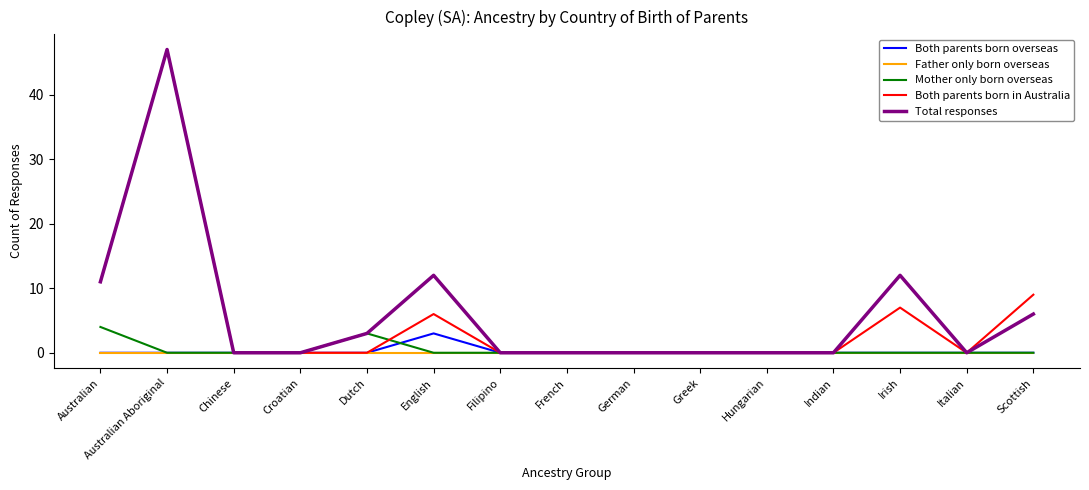

What are all the series names shown in the legend?

Both parents born overseas, Father only born overseas, Mother only born overseas, Both parents born in Australia, Total responses